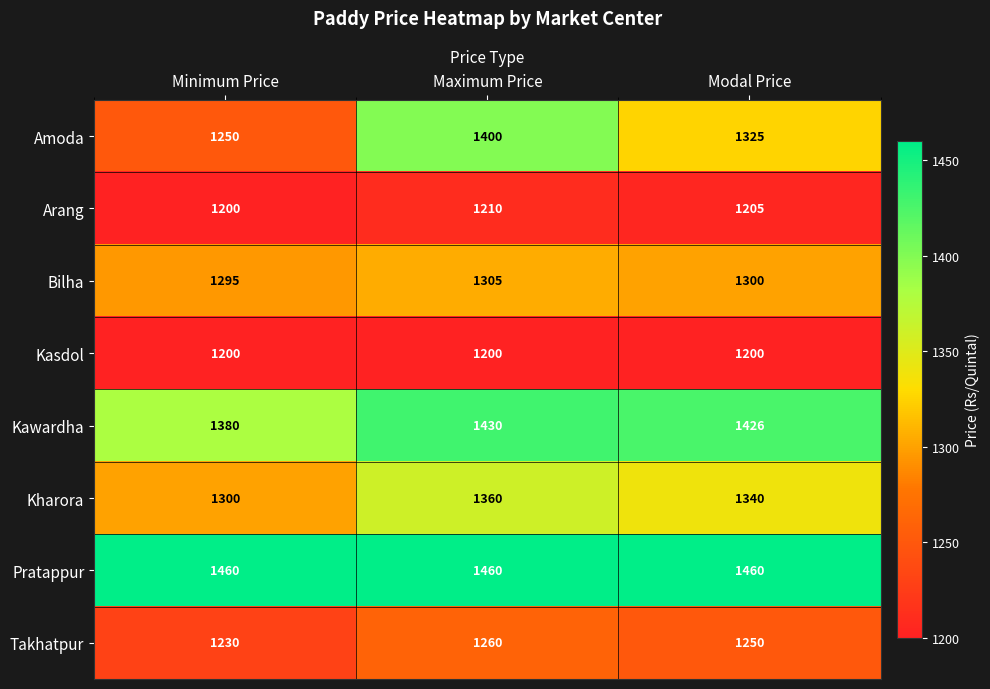

Reading left to right, list all the values displayed in this chart.

Amoda: Minimum Price=1250	Maximum Price=1400	Modal Price=1325
Arang: Minimum Price=1200	Maximum Price=1210	Modal Price=1205
Bilha: Minimum Price=1295	Maximum Price=1305	Modal Price=1300
Kasdol: Minimum Price=1200	Maximum Price=1200	Modal Price=1200
Kawardha: Minimum Price=1380	Maximum Price=1430	Modal Price=1426
Kharora: Minimum Price=1300	Maximum Price=1360	Modal Price=1340
Pratappur: Minimum Price=1460	Maximum Price=1460	Modal Price=1460
Takhatpur: Minimum Price=1230	Maximum Price=1260	Modal Price=1250